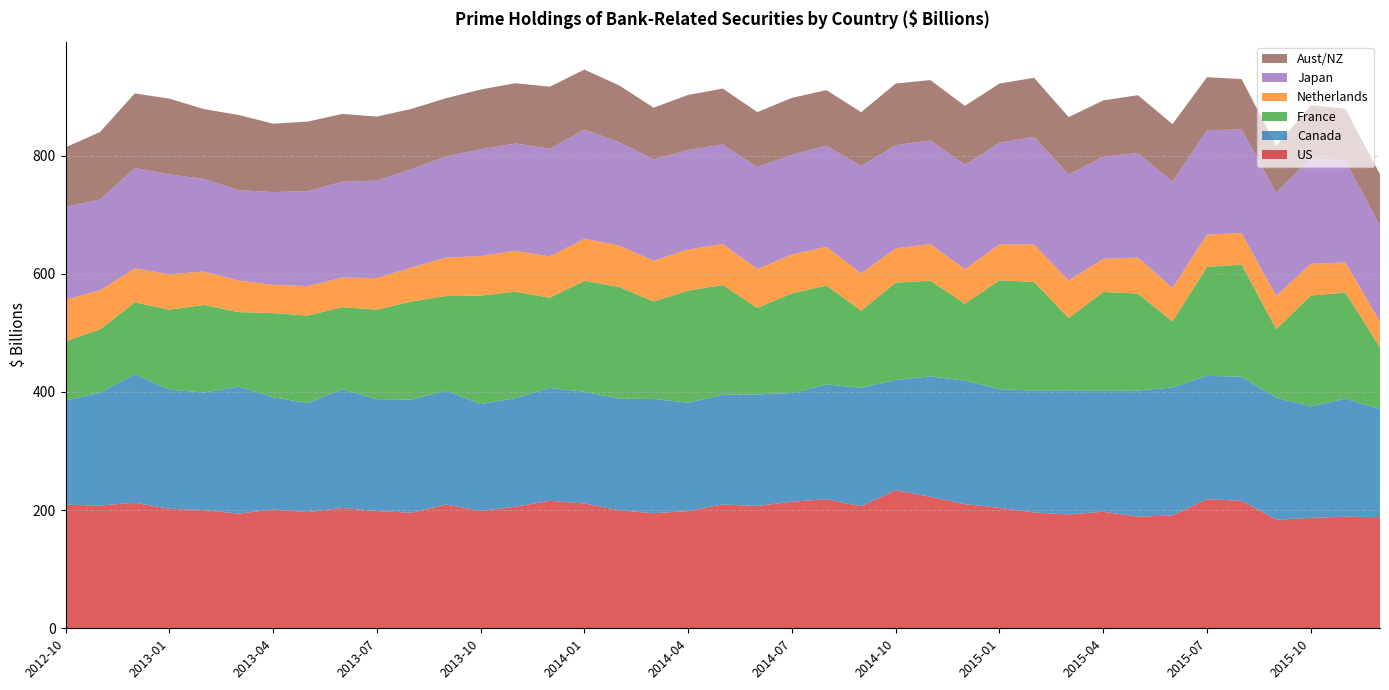

Reading left to right, transcribe all the data shown in this chart.

US: 209.2	207.8	212.5	202.4	200.1	194.1	201.1	196.7	203.8	198.5	195.5	209.5	198.5	205.8	215.8	211.3	199.7	194.8	198.5	209.6	207.1	214.4	218.4	206.6	233.7	222.5	210.2	204.0	195.9	192.7	197.3	188.9	191.0	218.4	215.9	183.8	186.9	188.9	188.1
Canada: 176.3	191.1	217.6	201.7	198.8	215.2	190.1	184.5	200.7	189.4	191.7	192.9	181.1	183.9	191.1	189.1	189.0	193.4	183.4	185.7	188.8	184.0	194.4	200.5	186.6	203.9	209.2	200.8	206.4	210.3	205.0	213.5	216.8	208.9	209.9	206.5	188.7	199.9	183.2
France: 100.4	107.2	121.7	135.2	148.5	126.0	142.5	148.1	139.0	151.4	166.1	160.1	183.5	180.1	152.7	187.9	189.1	165.0	189.8	185.7	146.3	168.8	167.4	130.4	164.8	162.1	130.2	184.3	183.8	122.3	167.1	164.2	111.6	184.6	189.8	116.1	187.8	179.6	104.1
Netherlands: 70.2	66.0	57.5	60.0	56.4	53.5	47.6	49.9	50.1	53.5	57.3	65.1	67.0	69.2	69.8	71.2	70.3	68.8	69.6	69.3	65.9	65.5	65.6	63.2	57.9	61.9	58.2	60.9	63.5	63.3	55.9	60.8	56.8	54.5	53.3	56.2	53.5	51.0	43.5
Japan: 157.4	153.5	169.9	168.9	156.7	152.8	157.3	160.7	162.3	164.9	166.7	171.2	180.6	181.7	182.2	184.9	174.7	171.8	168.3	168.7	172.4	168.9	171.2	181.6	174.8	175.2	176.9	171.7	182.0	179.6	172.9	177.0	179.9	176.7	175.6	174.7	179.0	172.1	162.3
Aust/NZ: 100.7	114.6	126.2	128.4	118.3	127.4	115.8	117.8	114.8	108.5	101.9	98.6	101.4	102.0	105.2	101.3	96.4	87.4	93.4	94.5	93.3	96.4	94.0	91.2	104.2	102.4	99.7	100.5	100.2	97.1	95.4	97.9	97.4	89.8	85.2	79.4	89.6	88.2	87.3